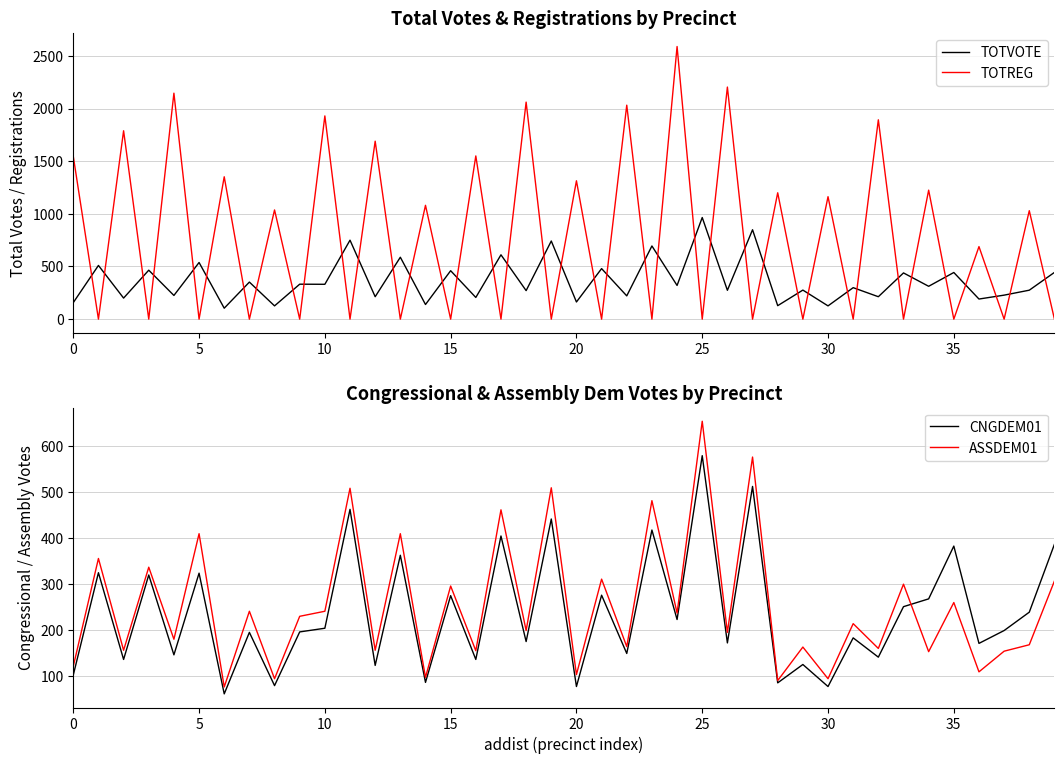

At which label is TOTREG closest to 1294?

20